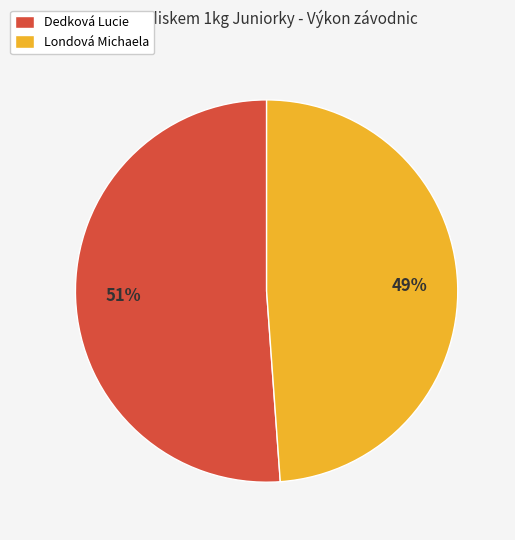

Which has a higher value, Londová Michaela or Dedková Lucie?

Dedková Lucie